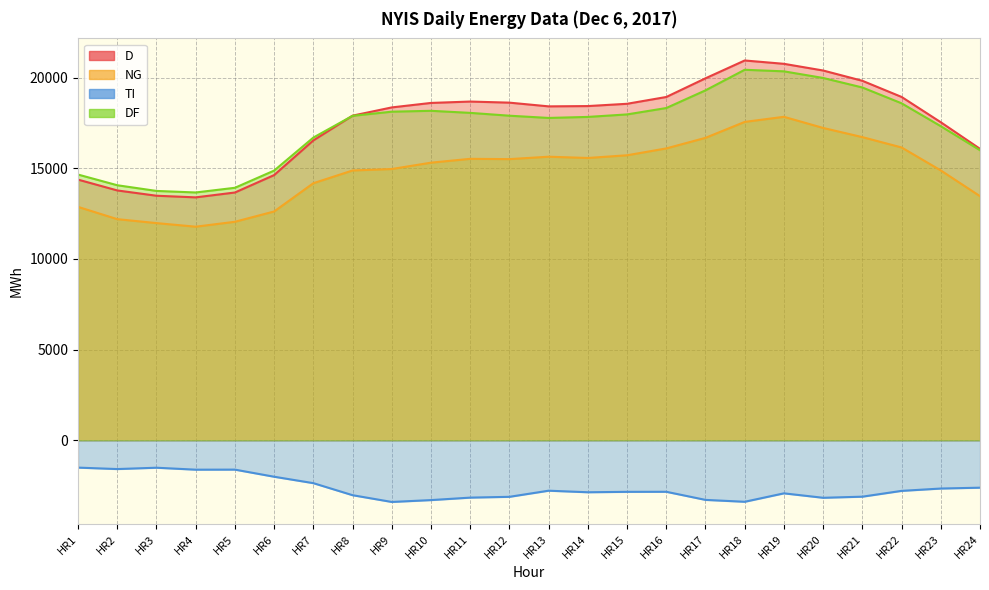

Reading left to right, list all the values displayed in this chart.

D: 14377	13780	13488	13398	13666	14626	16538	17904	18358	18605	18681	18621	18416	18432	18558	18933	19963	20946	20762	20393	19826	18936	17540	16074
NG: 12874	12197	11979	11781	12052	12620	14178	14880	14961	15311	15523	15507	15640	15570	15719	16097	16680	17559	17840	17226	16720	16150	14883	13464
TI: -1503	-1583	-1509	-1617	-1614	-2006	-2360	-3024	-3397	-3294	-3158	-3114	-2776	-2862	-2839	-2836	-3283	-3387	-2922	-3167	-3106	-2786	-2657	-2610
DF: 14656	14067	13753	13668	13926	14874	16694	17894	18123	18171	18057	17901	17778	17834	17972	18324	19299	20434	20347	19982	19457	18585	17322	15998